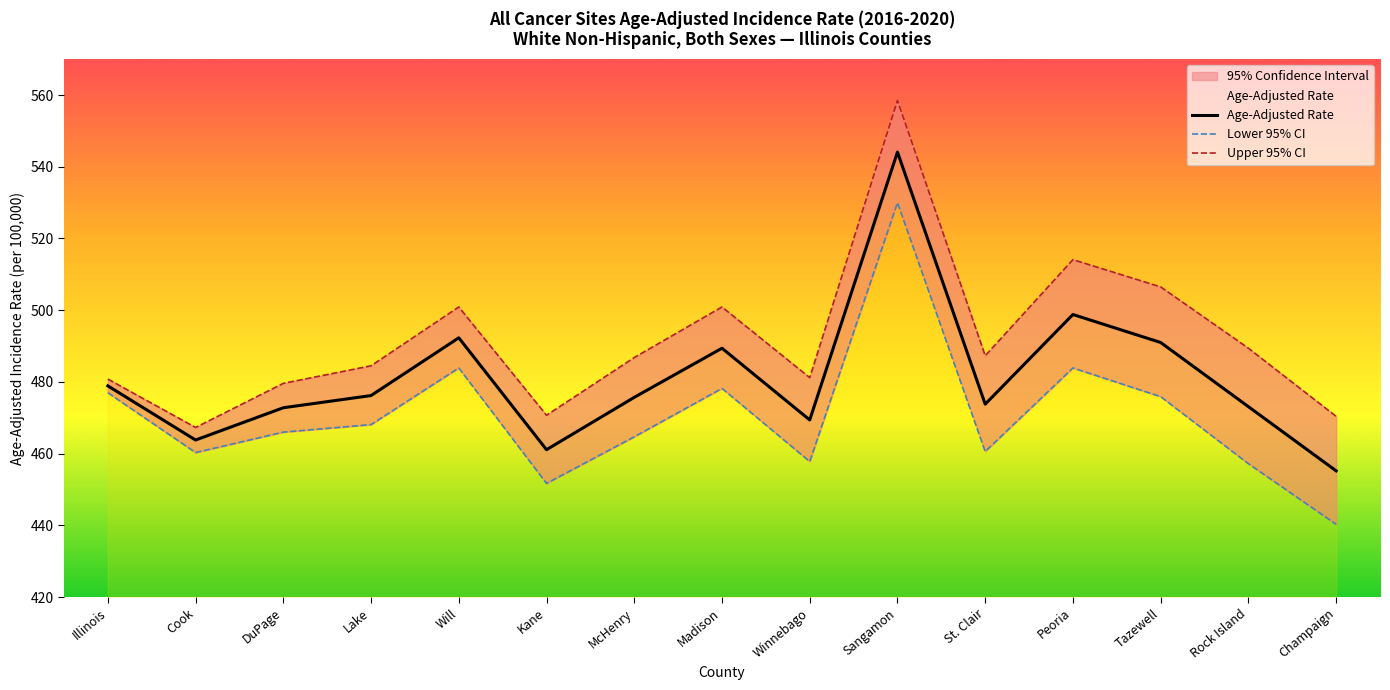

Rank the series at Madison from highest to lowest value.

Upper 95% CI, Age-Adjusted Rate, Lower 95% CI